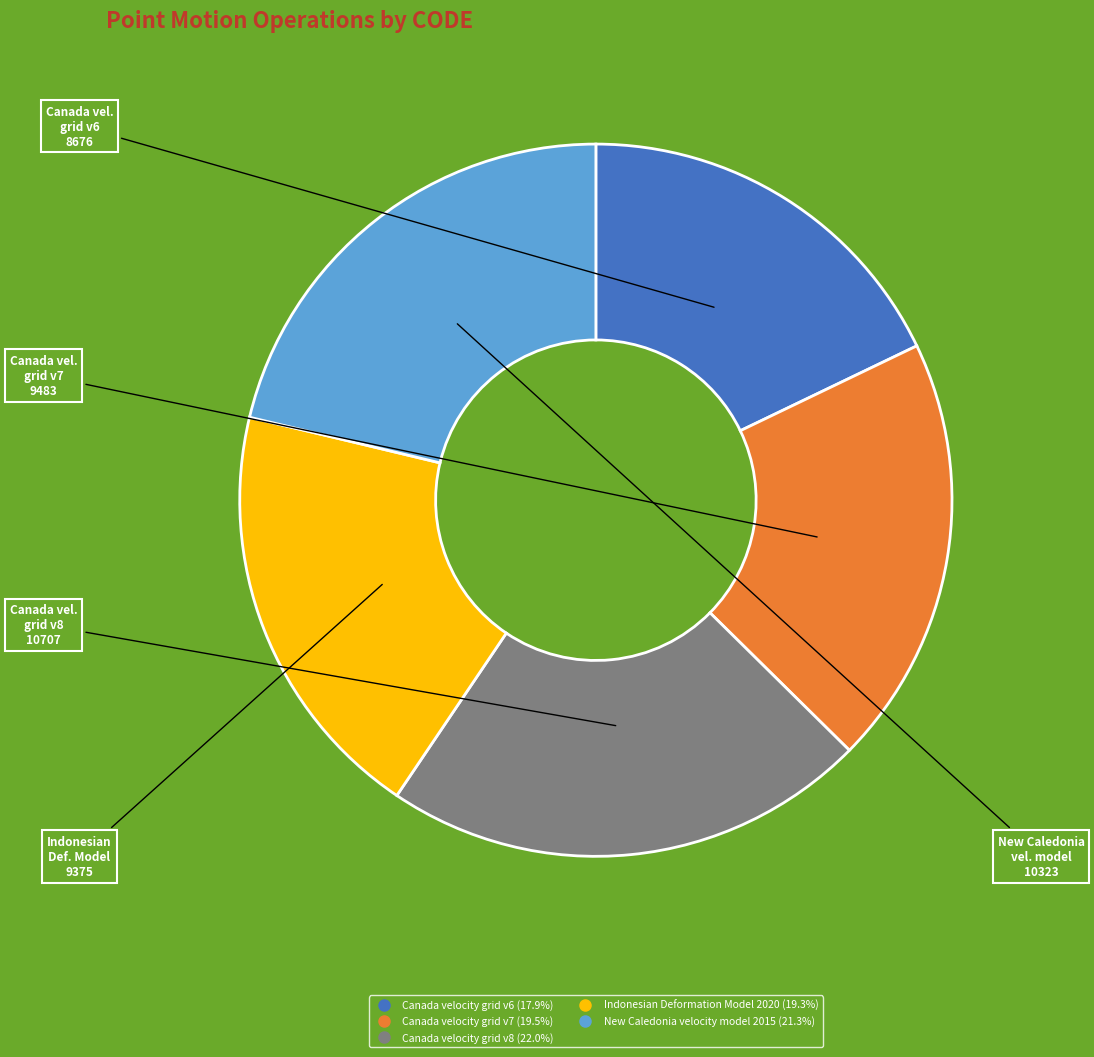

The Canada velocity grid v7 slice represents 20% of the pie. True or false?

True